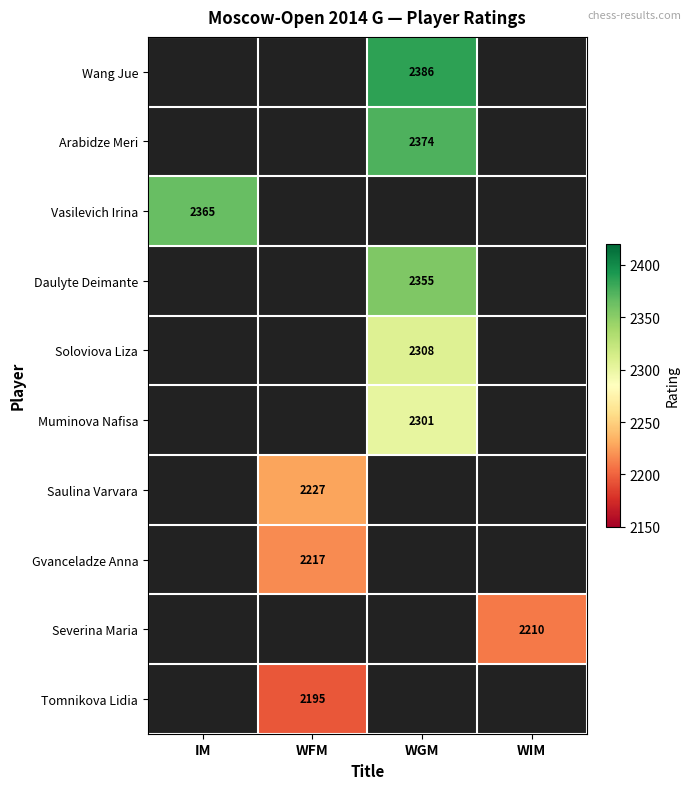

Is it true that Daulyte Deimante equals 1111 at WGM?

False